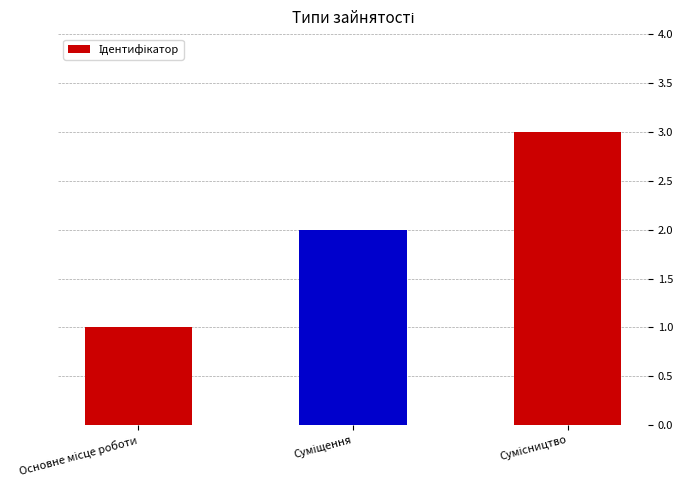

What is the maximum value shown in the chart?

3